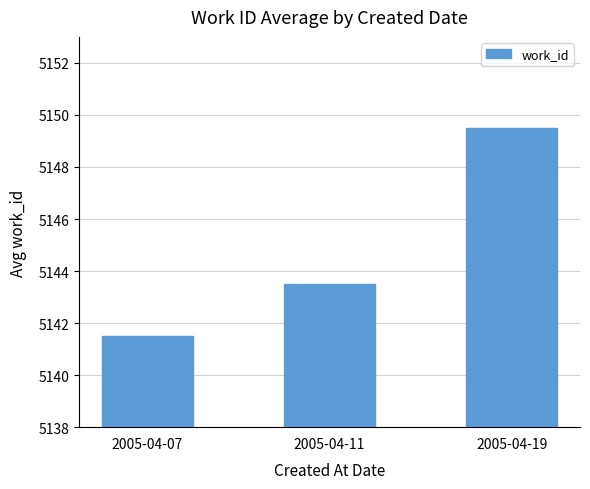

Rank the categories by value from highest to lowest.

2005-04-19, 2005-04-11, 2005-04-07